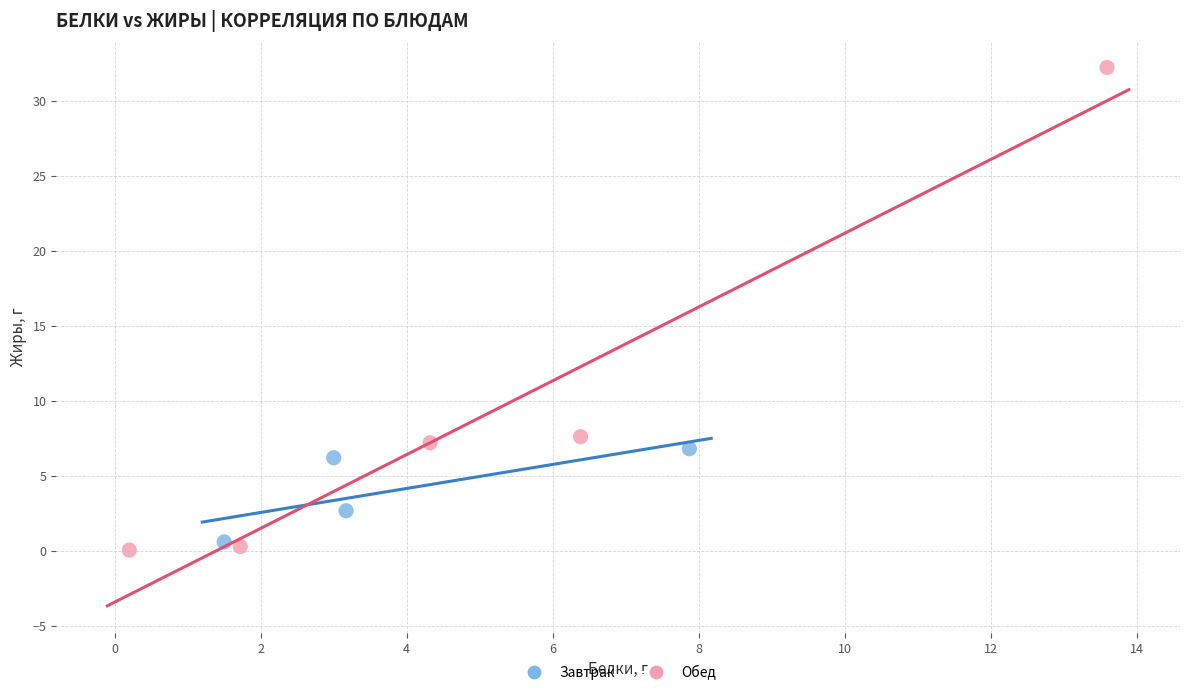

What are all the series names shown in the legend?

Завтрак, Обед